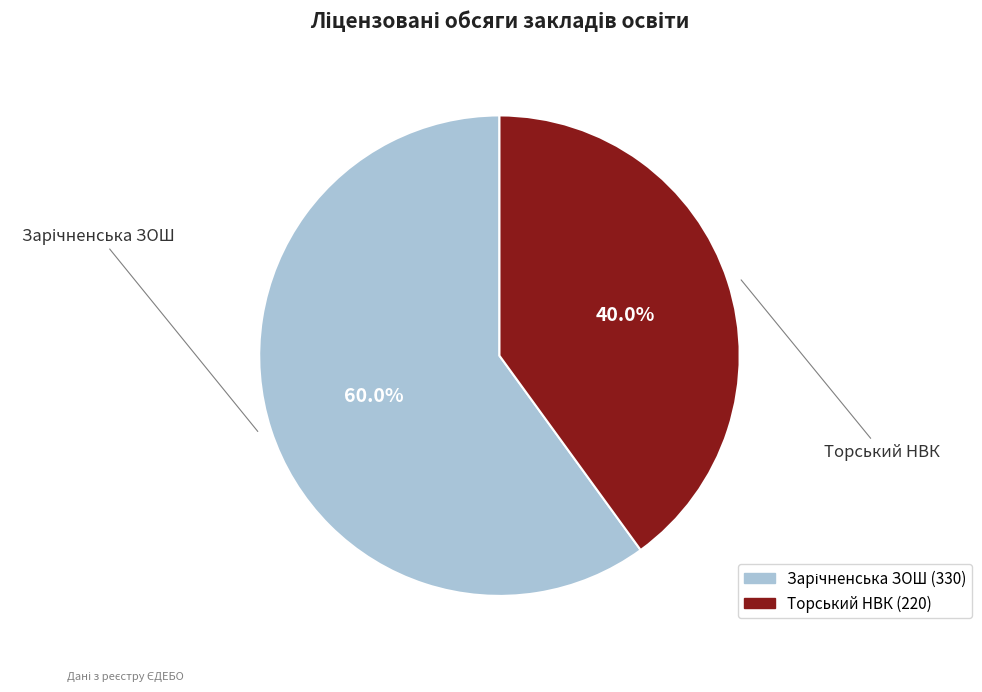

How much of the chart is everything except Торський НВК?

60.0%